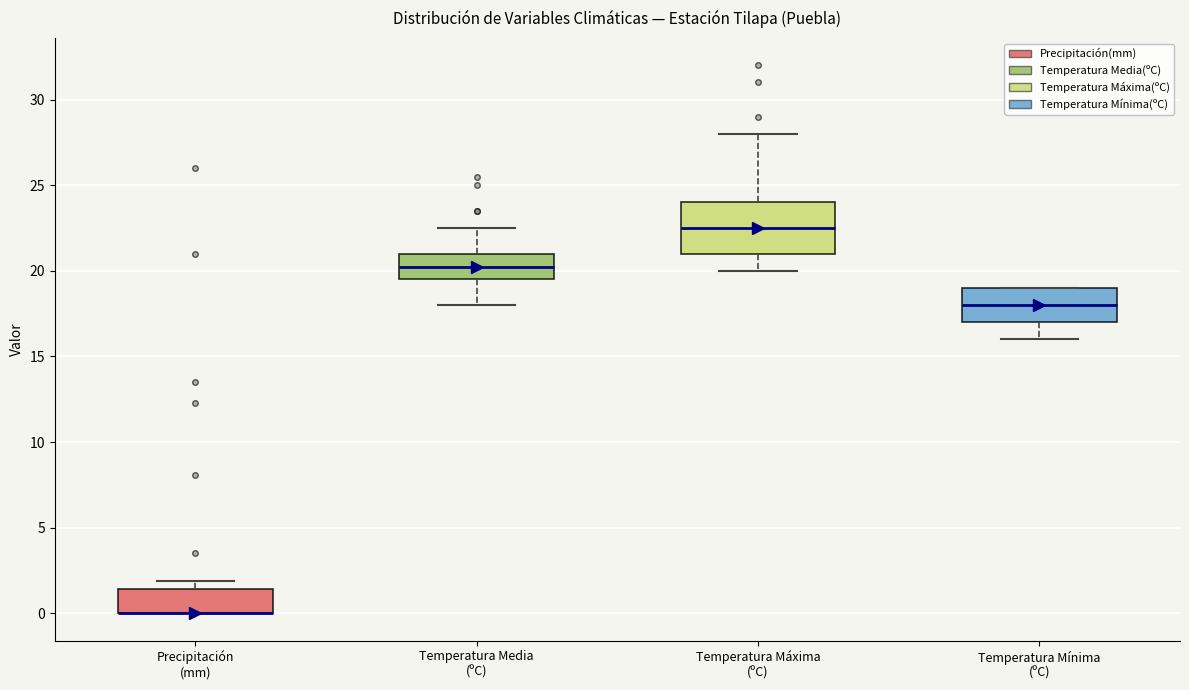

Reading left to right, transcribe this box plot: for each box, give where its median line is, the range the box spans, and where its two whiskers end, as read against the y-axis. The values are not printed on the chart, so give them approximately, as read against the axis.

Precipitación (mm): median 0.0 (drawn on the box's lower edge), box 0.0 to 1.5, whiskers 0.0 to 2.0
Temperatura Media (ºC): median 20.5, box 19.5 to 21.0, whiskers 18.0 to 22.5
Temperatura Máxima (ºC): median 22.5, box 21.0 to 24.0, whiskers 20.0 to 28.0
Temperatura Mínima (ºC): median 18.0, box 17.0 to 19.0, whiskers 16.0 to 19.0